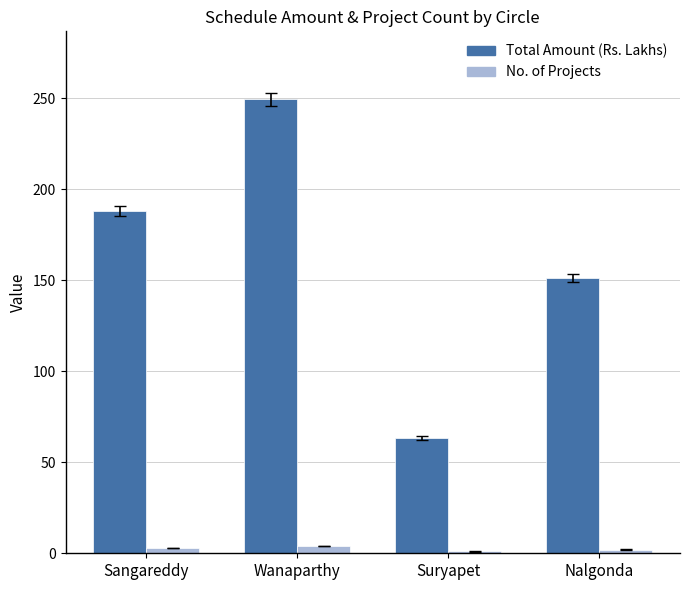

True or false: No. of Projects has a value of 2.0 at Nalgonda.

True